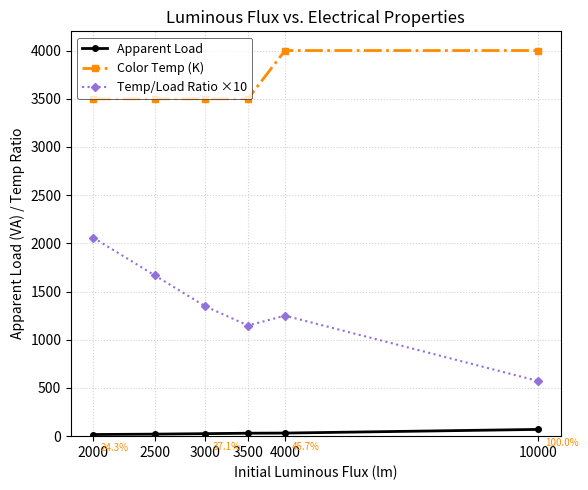

List the series in order of their overall mean, highest first.

Color Temp (K), Temp/Load Ratio ×10, Apparent Load